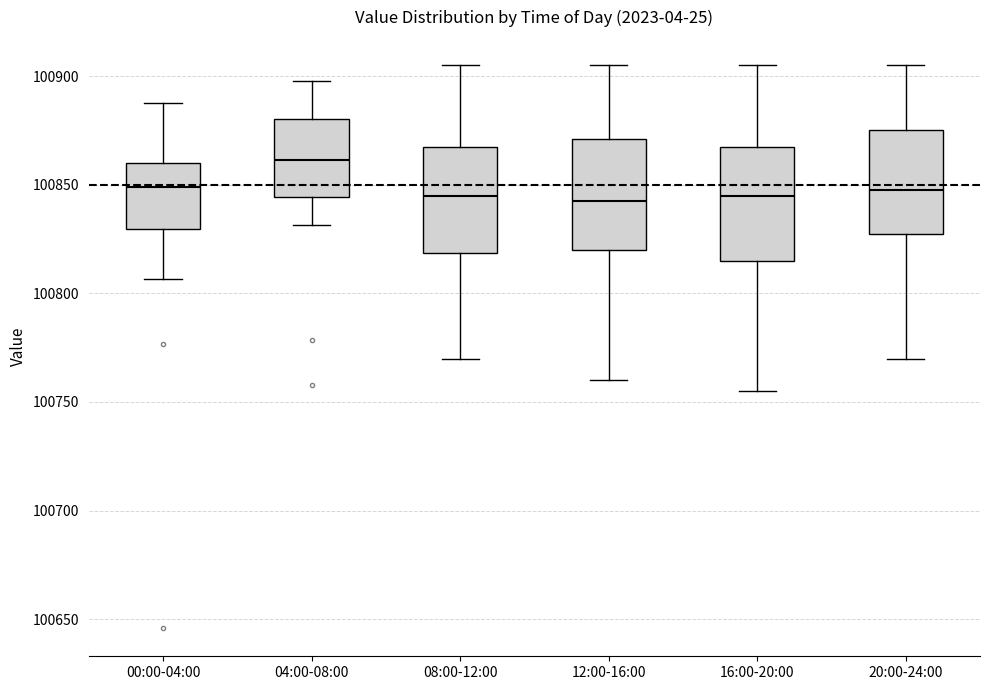

Reading left to right, transcribe this box plot: for each box, give where its median line is, the range the box spans, and where its two whiskers end, as read against the y-axis. The values are not printed on the chart, so give them approximately, as read against the axis.

00:00-04:00: median 100850, box 100830 to 100860, whiskers 100805 to 100890
04:00-08:00: median 100860, box 100845 to 100880, whiskers 100830 to 100900
08:00-12:00: median 100845, box 100820 to 100870, whiskers 100770 to 100905
12:00-16:00: median 100845, box 100820 to 100870, whiskers 100760 to 100905
16:00-20:00: median 100845, box 100815 to 100870, whiskers 100755 to 100905
20:00-24:00: median 100850, box 100830 to 100875, whiskers 100770 to 100905